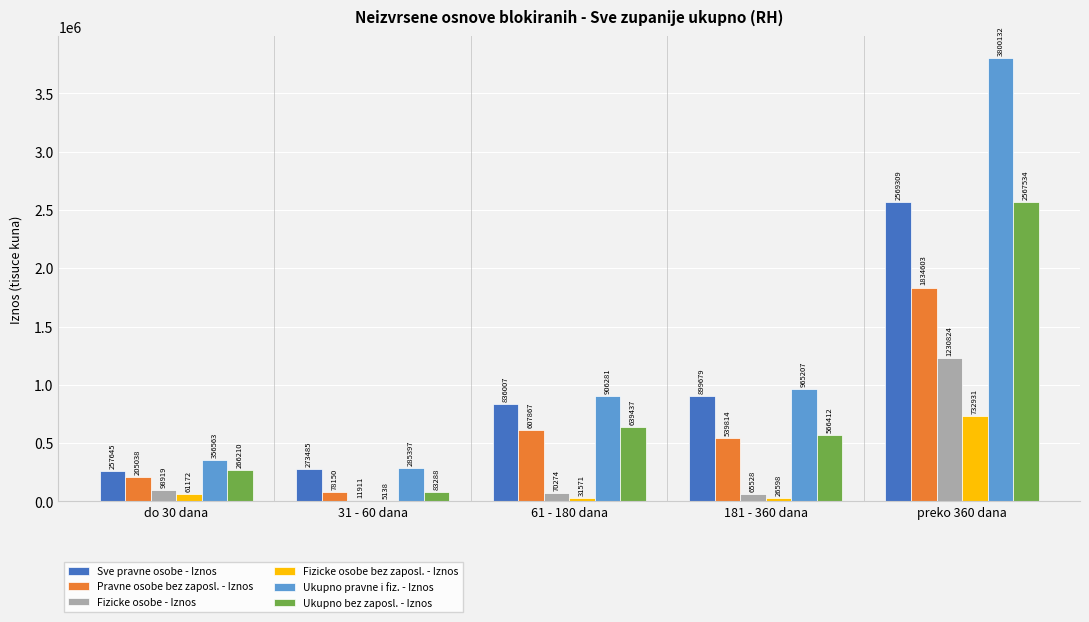

How many data points in Fizicke osobe - Iznos are above 70274?

3